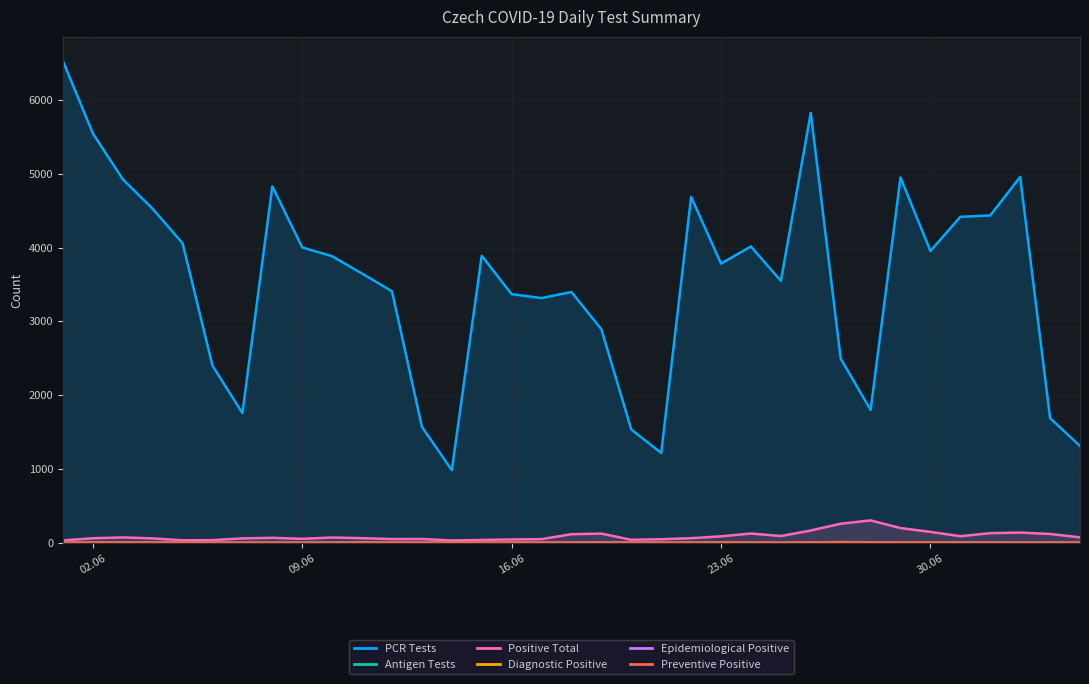

True or false: Preventive Positive and Positive Total cross at least once.

False